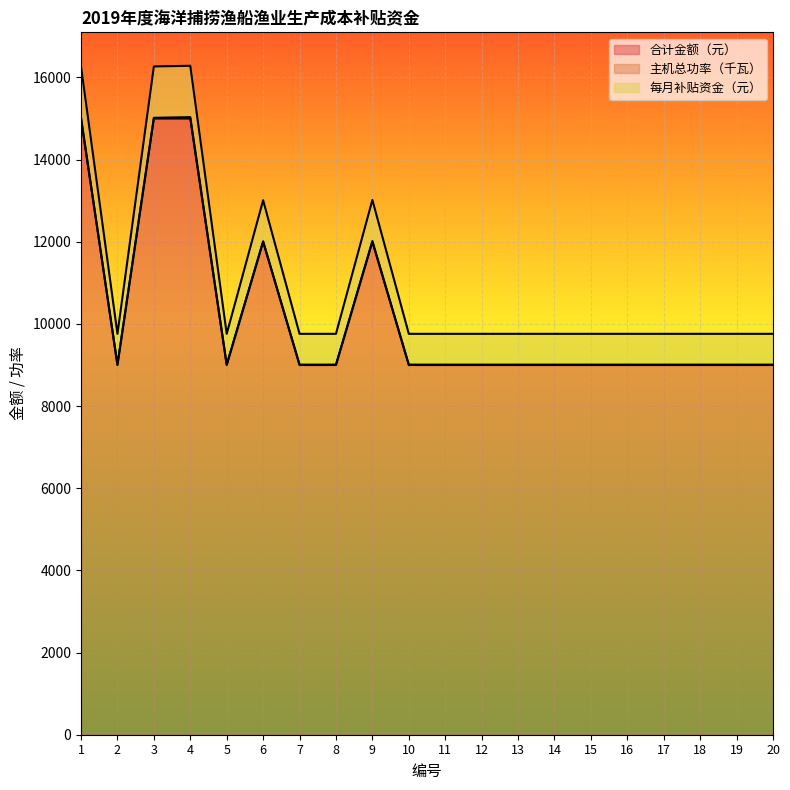

How many 合计金额（元） values are between 9000 and 12000?

17